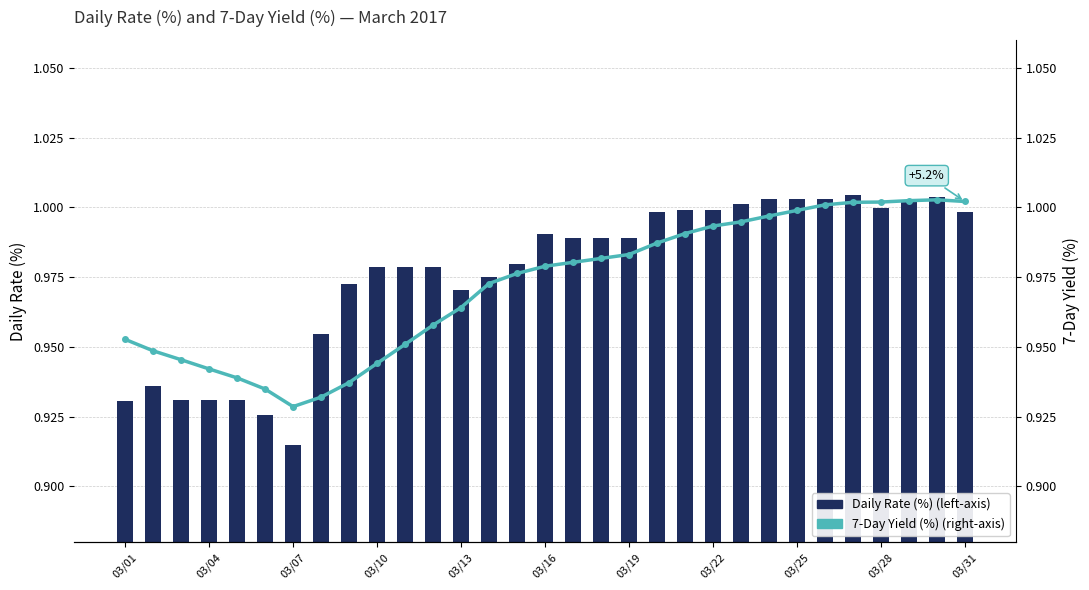

At 25, list the series in order from smallest to largest.

7-Day Yield (%) (right-axis), Daily Rate (%) (left-axis)